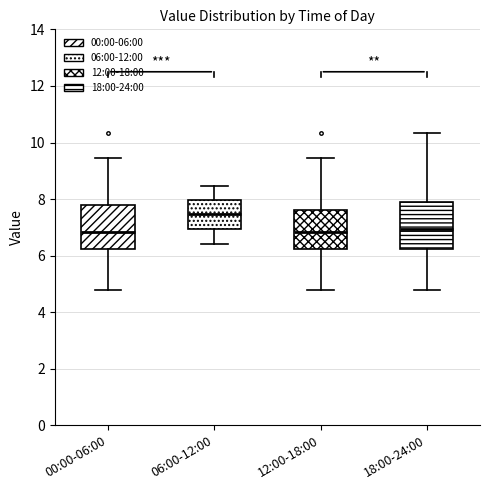

Reading left to right, read every box against the y-axis: the position of its median line, the range the box covers, and the ends of its whiskers. The values are not printed on the chart, so give them approximately, as read against the axis.

00:00-06:00: median 6.8, box 6.2 to 7.8, whiskers 4.8 to 9.4
06:00-12:00: median 7.4, box 7.0 to 8.0, whiskers 6.4 to 8.4
12:00-18:00: median 6.8, box 6.2 to 7.6, whiskers 4.8 to 9.4
18:00-24:00: median 7.0, box 6.2 to 7.8, whiskers 4.8 to 10.4